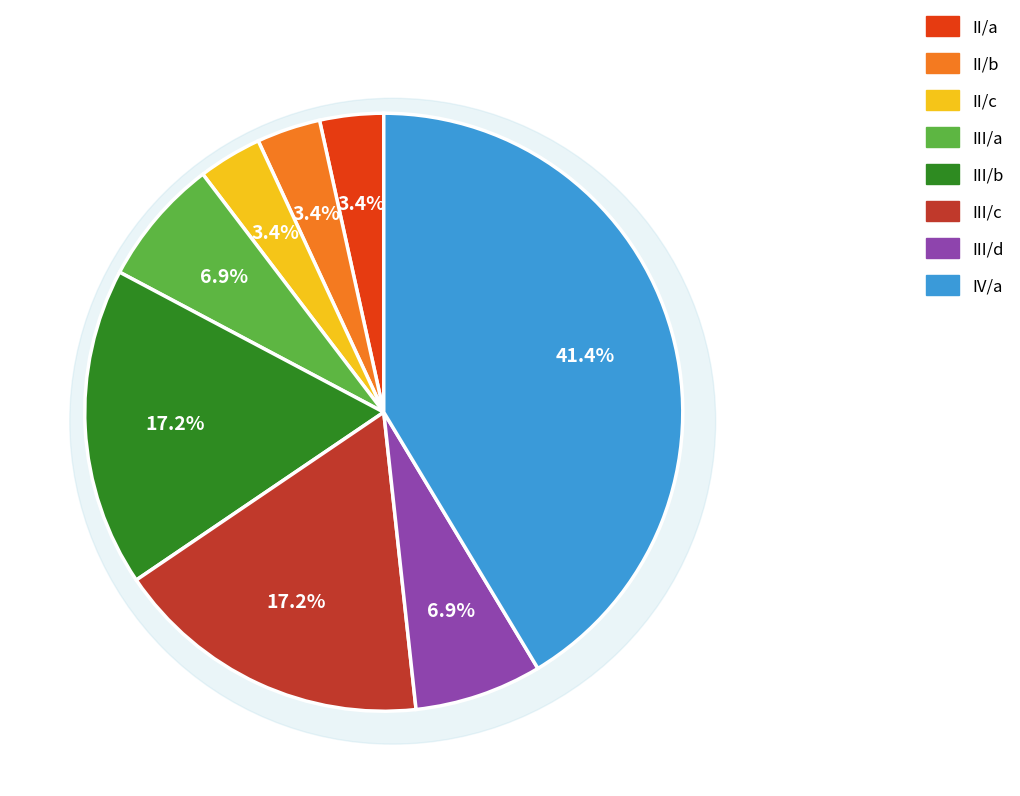

To the nearest percent, what is the combined percentage of IV/a and II/a?

45%